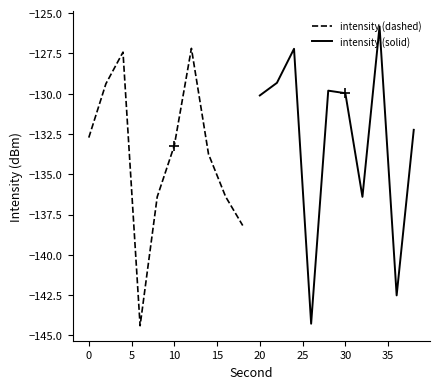

After their last crossing, which series has the higher values: intensity (solid) or intensity (dashed)?

intensity (solid)